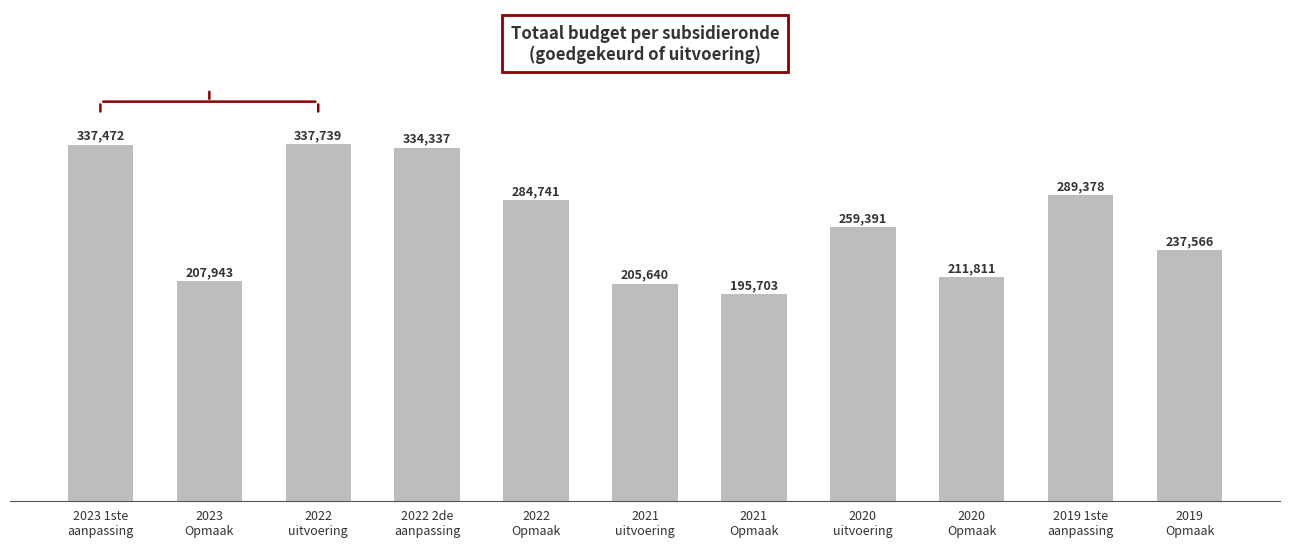

Between 2022
uitvoering and 2023 1ste
aanpassing, which is larger?

2022
uitvoering